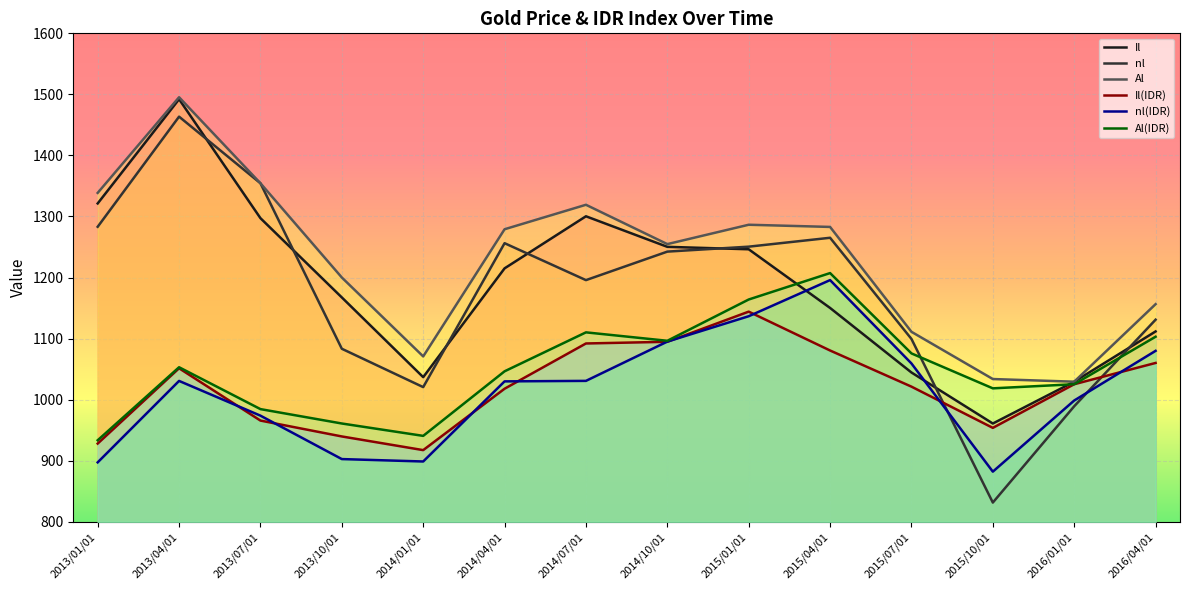

What is the difference between the highest and lowest values at 2016/04/01?

96.3